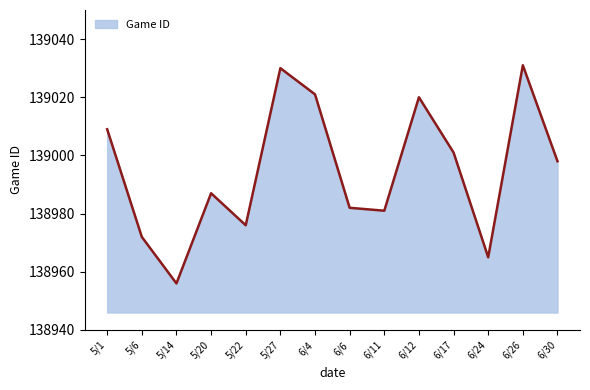

What is the change in value from 6/11 to 6/17?

+20